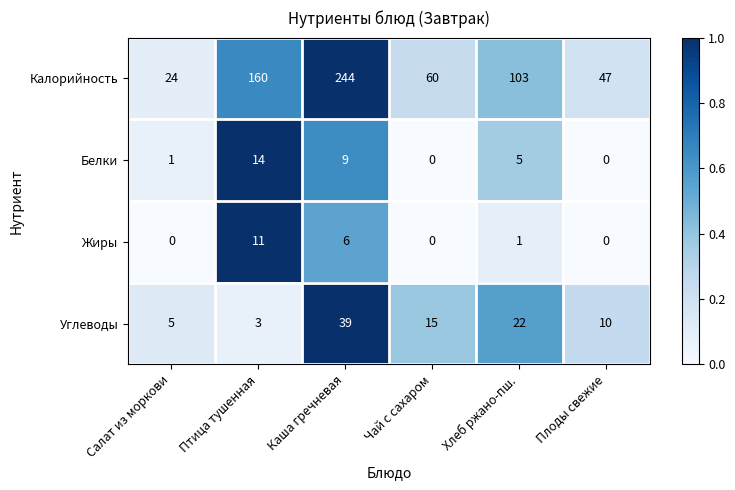

At which category is the sum across all series the highest?

Каша гречневая